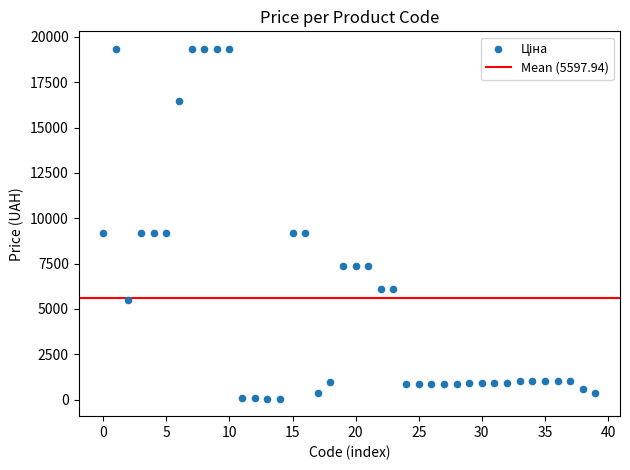

What is the range of Y values (max minus min)?

19287.8